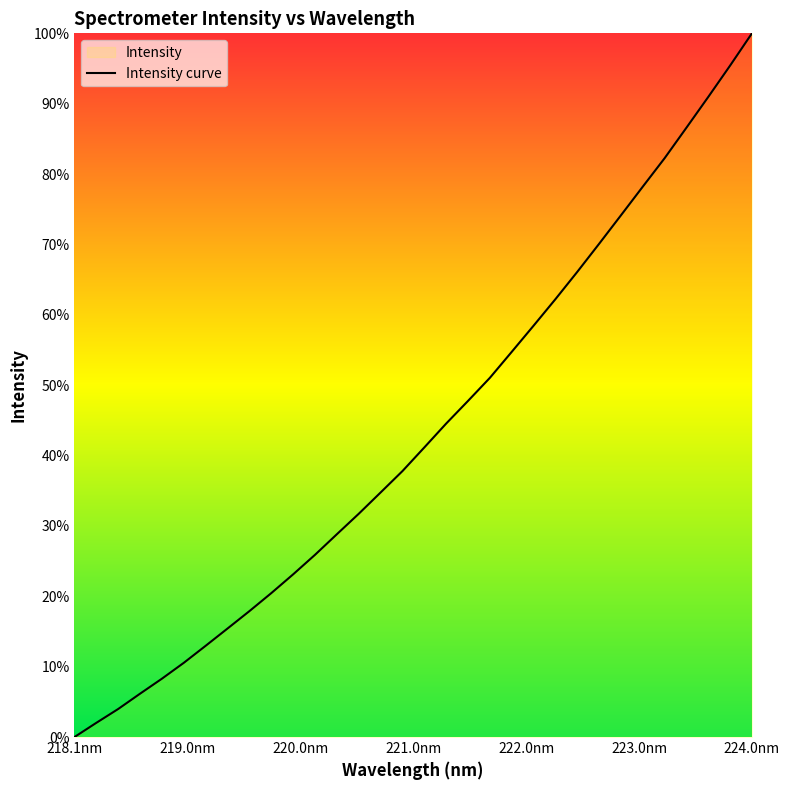

Between 222.4538 and 218.442, which is larger?

222.4538